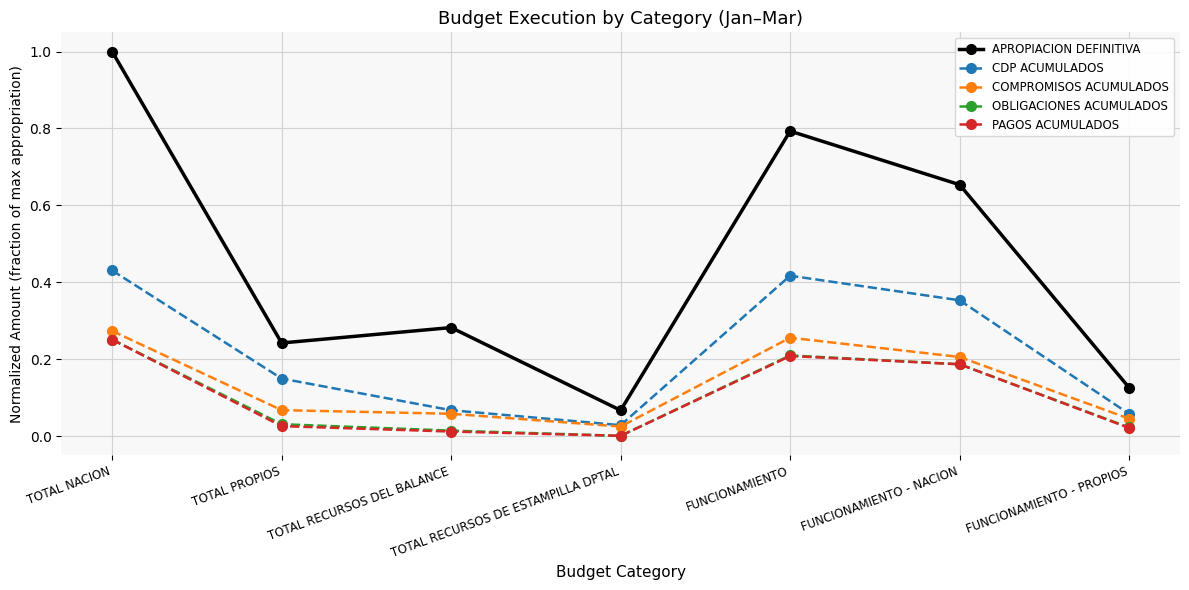

At which label does CDP ACUMULADOS reach its minimum?

TOTAL RECURSOS DE ESTAMPILLA DPTAL